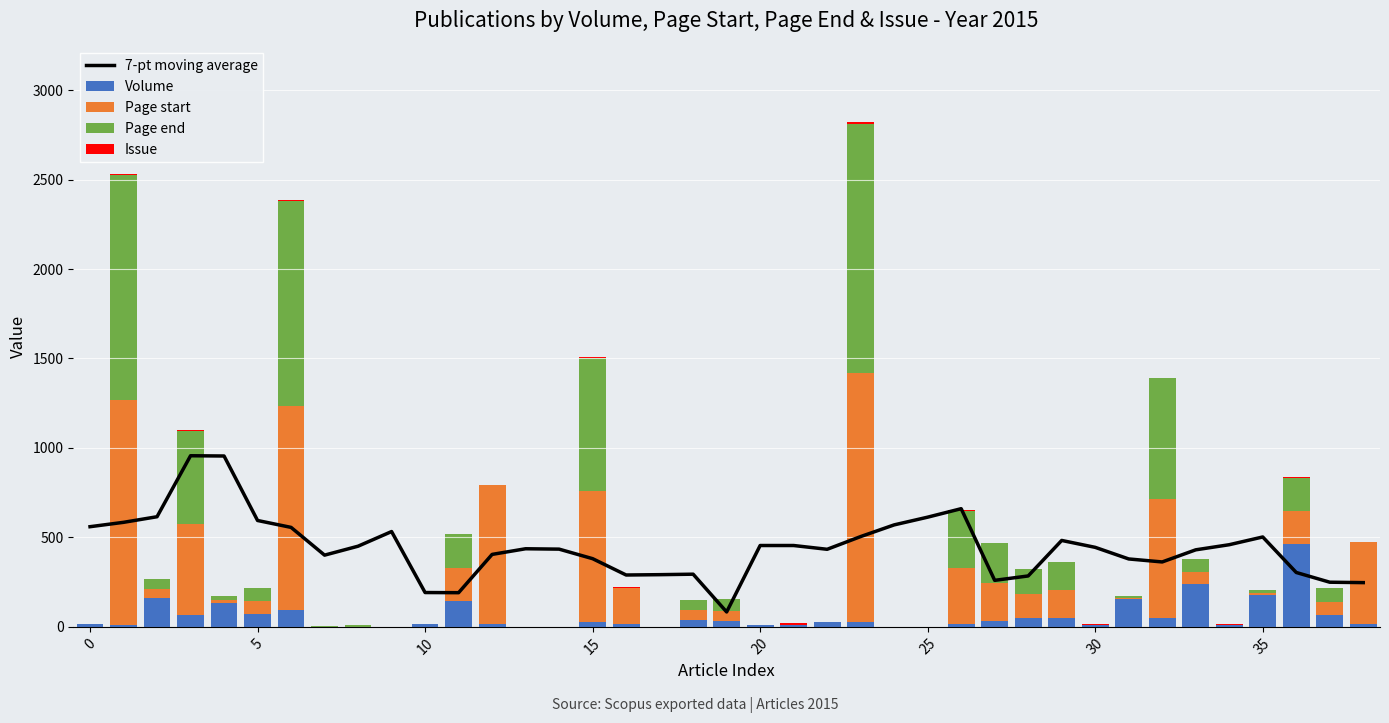

Does the chart contain any negative values?

No